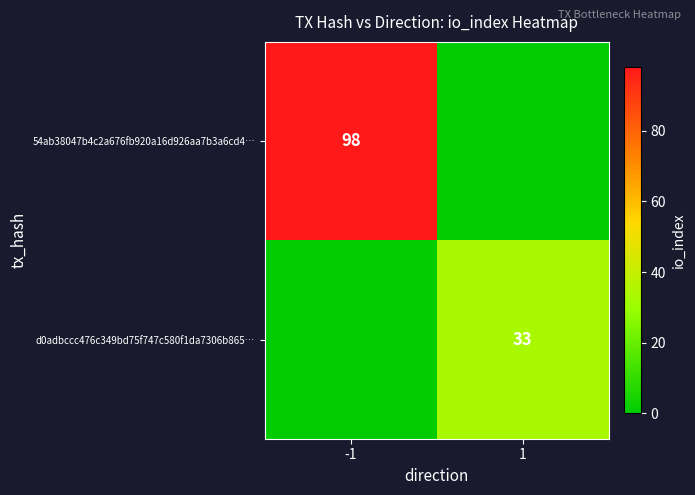

Is the value of 54ab38047b4c2a676fb920a16d926aa7b3a6cd4… at -1 greater than the value of d0adbccc476c349bd75f747c580f1da7306b865… at 1?

Yes